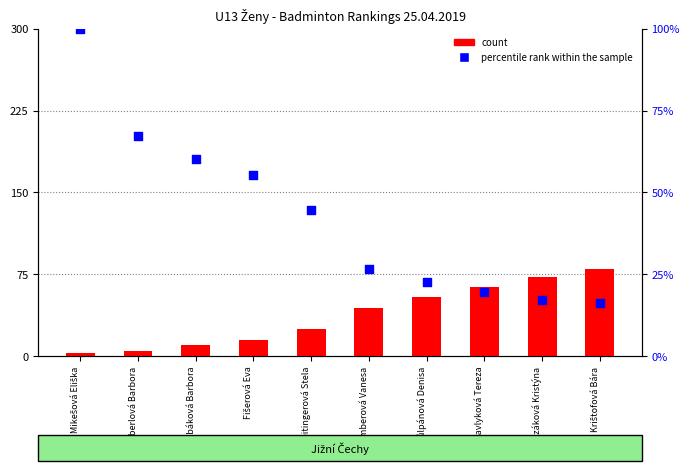

Which series contains the lowest Y value?

count